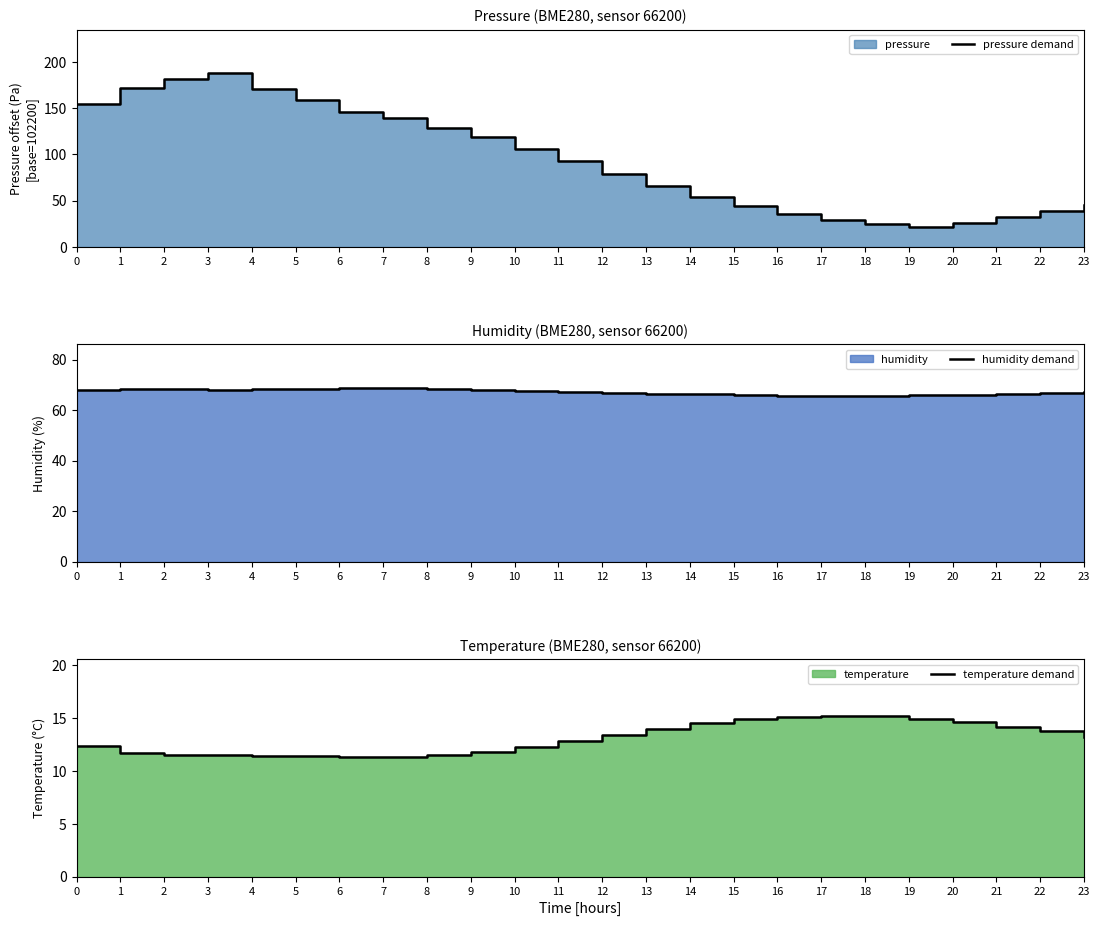

Reading left to right, what are all the values shown in this chart?

pressure demand: 0=154.1	1=172.4	2=181.6	3=188.1	4=171.3	5=158.9	6=145.7	7=139.8	8=128.4	9=118.6	10=105.9	11=92.4	12=78.5	13=65.8	14=54.3	15=43.7	16=35.1	17=29.0	18=24.5	19=21.9	20=25.4	21=31.8	22=38.6	23=44.9
humidity demand: 0=67.9	1=68.5	2=68.3	3=68.1	4=68.3	5=68.5	6=68.6	7=68.8	8=68.4	9=68.0	10=67.5	11=67.2	12=66.9	13=66.5	14=66.2	15=66.0	16=65.7	17=65.6	18=65.7	19=65.9	20=66.1	21=66.5	22=66.8	23=67.3
temperature demand: 0=12.4	1=11.7	2=11.6	3=11.5	4=11.4	5=11.4	6=11.3	7=11.3	8=11.5	9=11.8	10=12.3	11=12.9	12=13.4	13=14.0	14=14.5	15=14.9	16=15.1	17=15.2	18=15.2	19=15.0	20=14.6	21=14.2	22=13.8	23=13.2